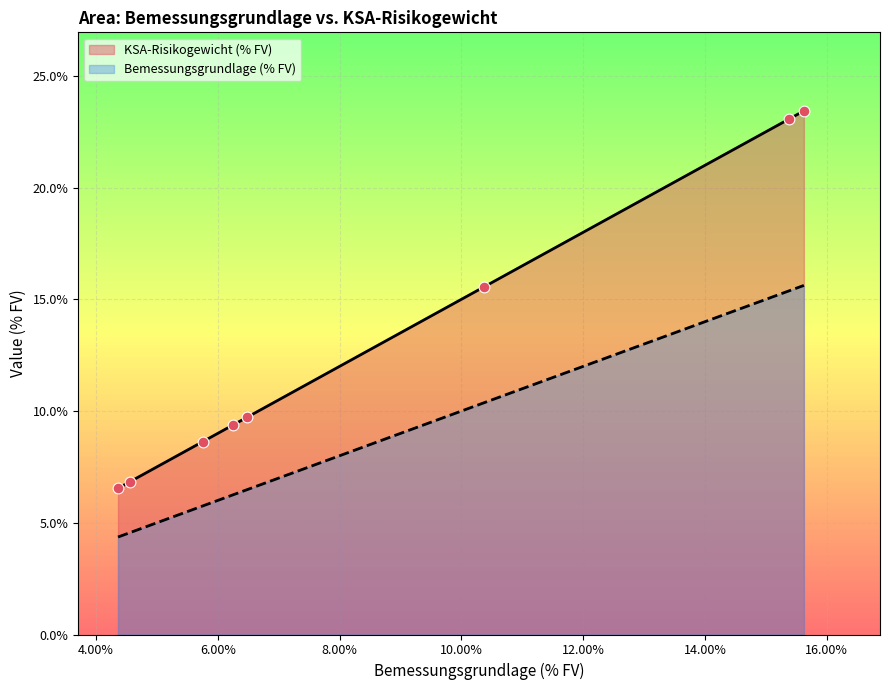

What are all the series names shown in the legend?

KSA-Risikogewicht (% FV), Bemessungsgrundlage (% FV)